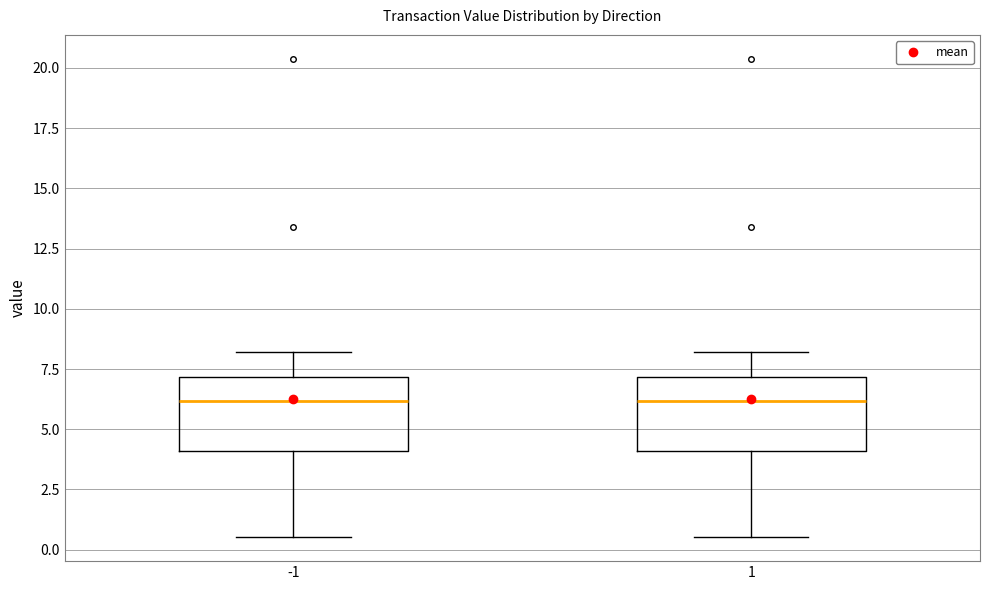

Reading left to right, read every box against the y-axis: the position of its median line, the range the box covers, and the ends of its whiskers. The values are not printed on the chart, so give them approximately, as read against the axis.

-1: median 6.0, box 4.0 to 7.0, whiskers 0.5 to 8.0
1: median 6.0, box 4.0 to 7.0, whiskers 0.5 to 8.0